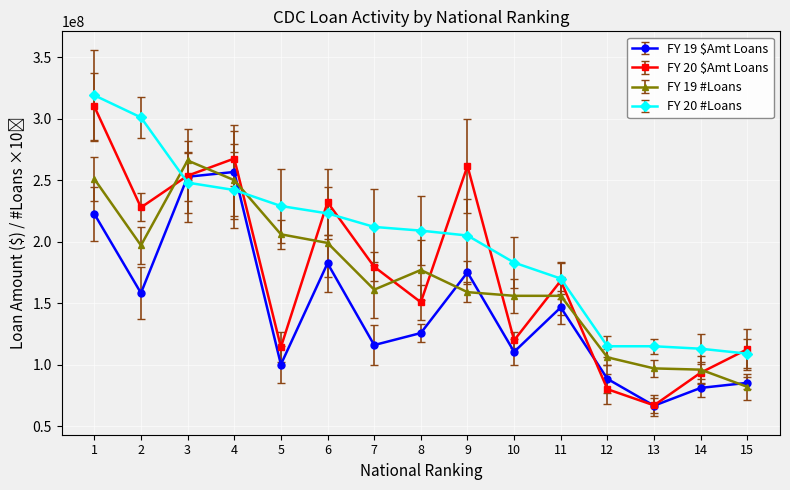

Which series has the widest spread of values?

FY 20 $Amt Loans